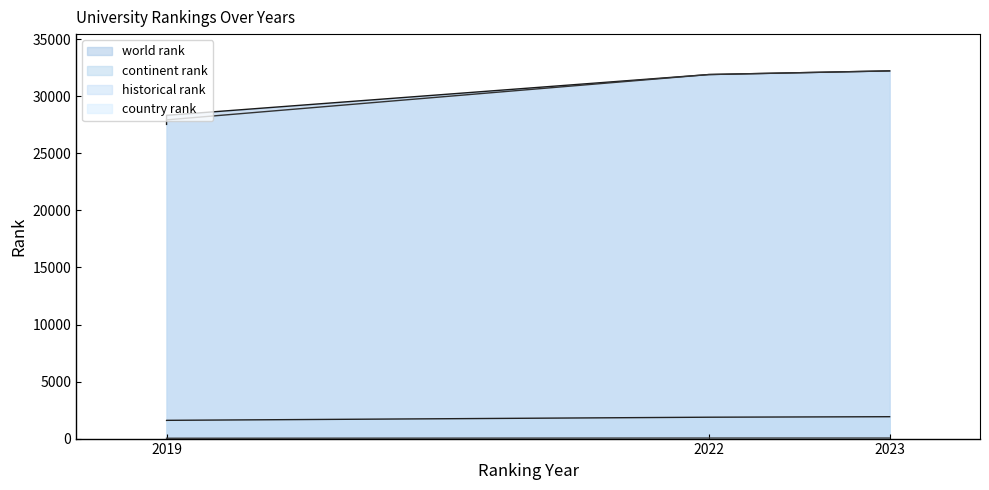

What is the difference between the maximum and minimum values in the country rank series?

19.0